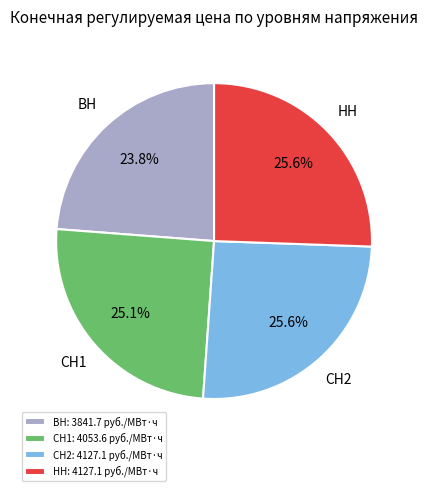

True or false: СН1 accounts for 25% of the total.

True